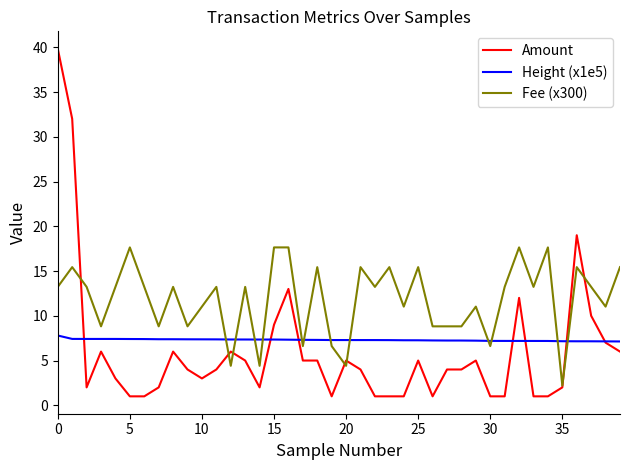

What are all the series names shown in the legend?

Amount, Height (x1e5), Fee (x300)